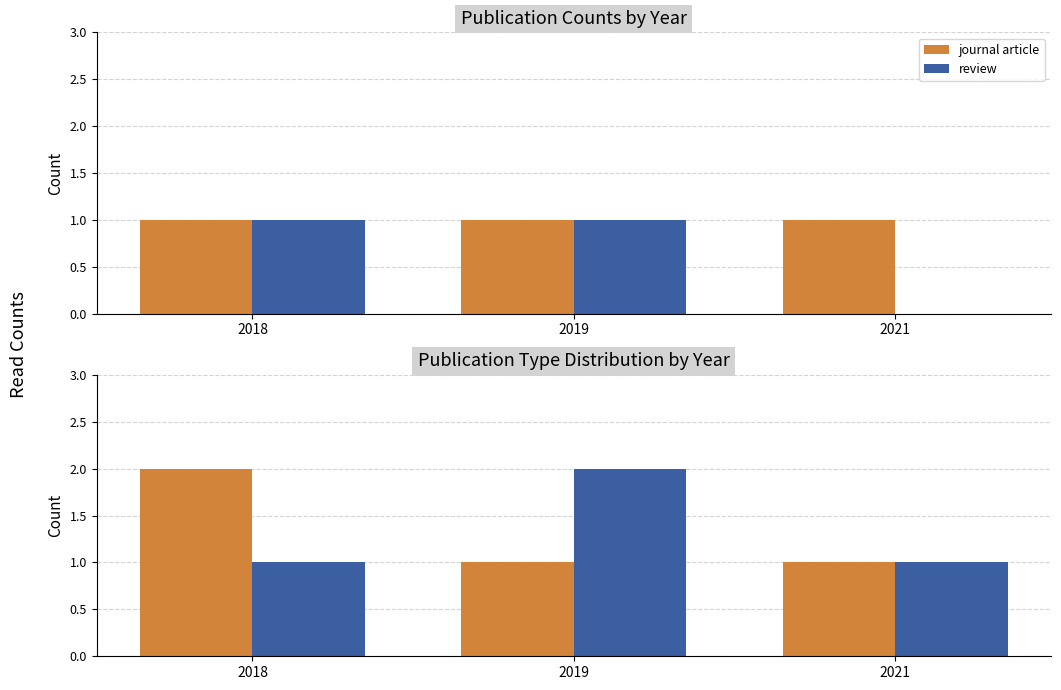

At how many categories does at least one series exceed 1?

2